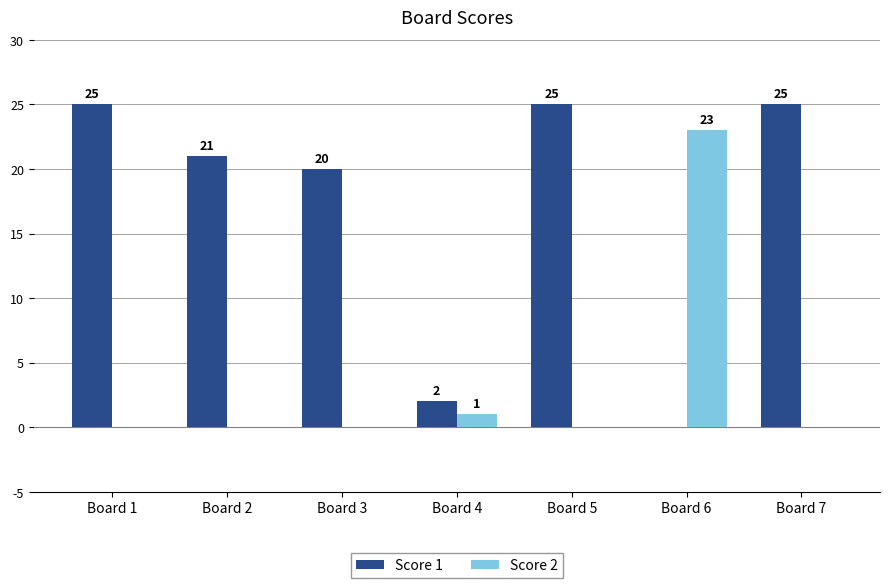

How many data points does each series have?

7